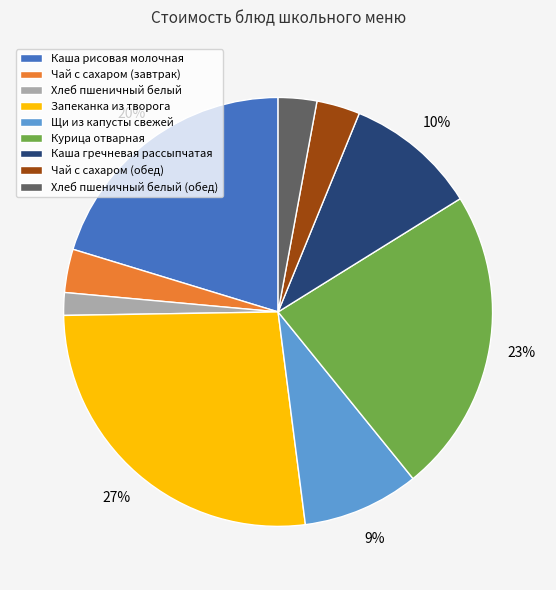

To the nearest percent, what portion does Запеканка из творога represent?

27%